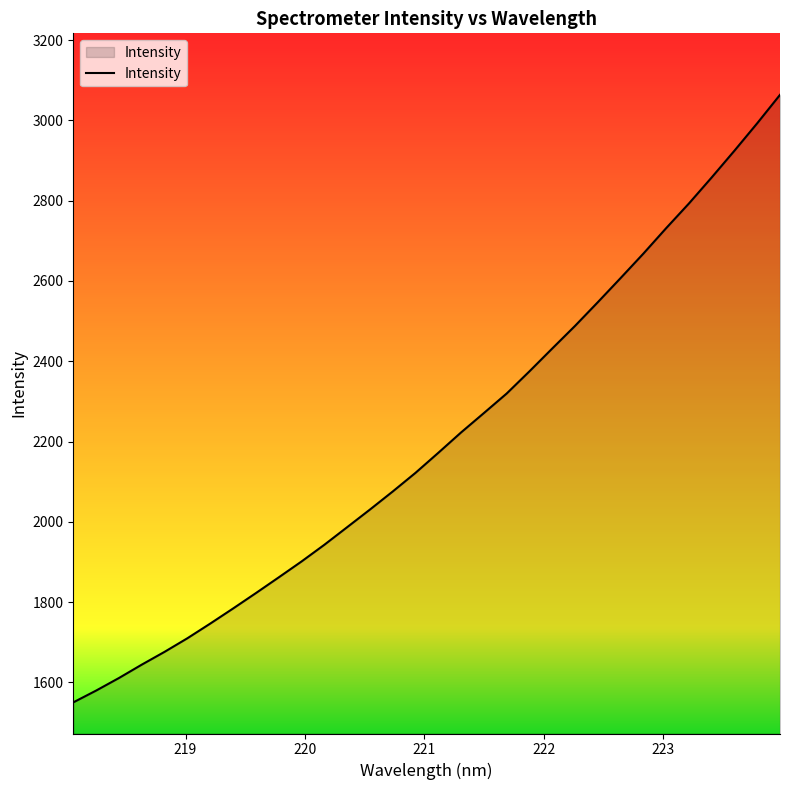

True or false: the data has more than 1 interior local peaks.

False